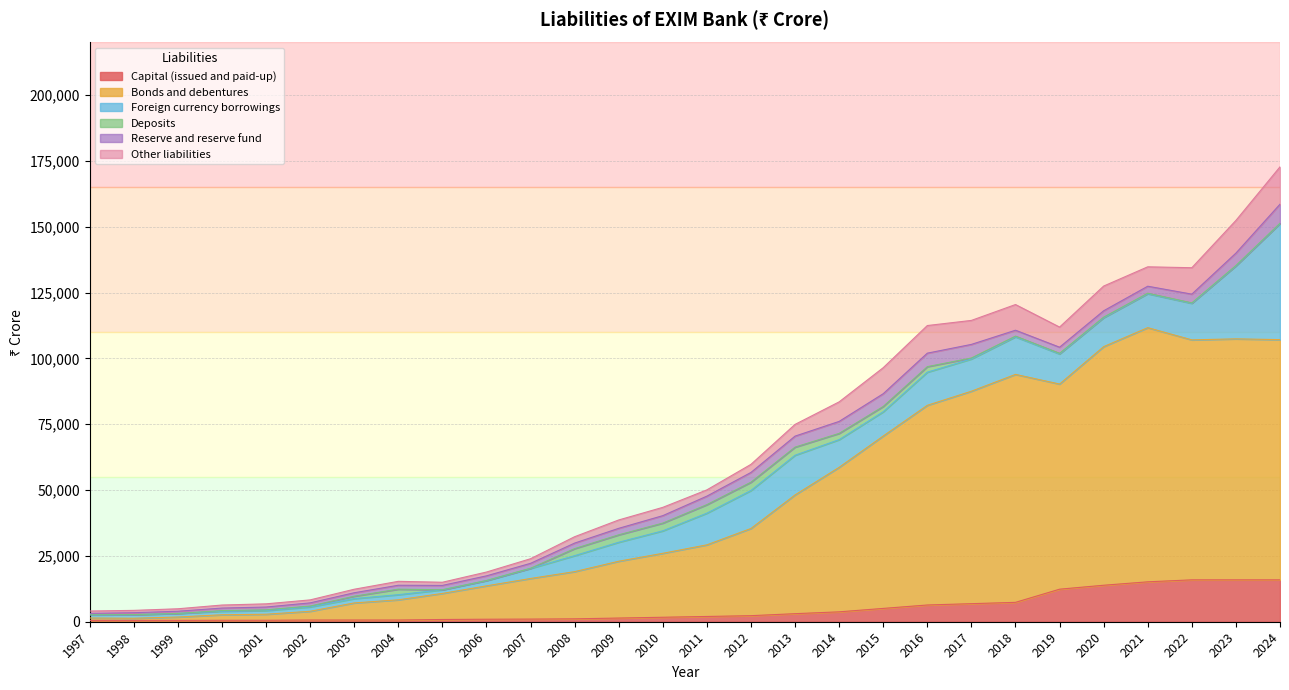

At which label does Capital (issued and paid-up) reach its peak?

2022